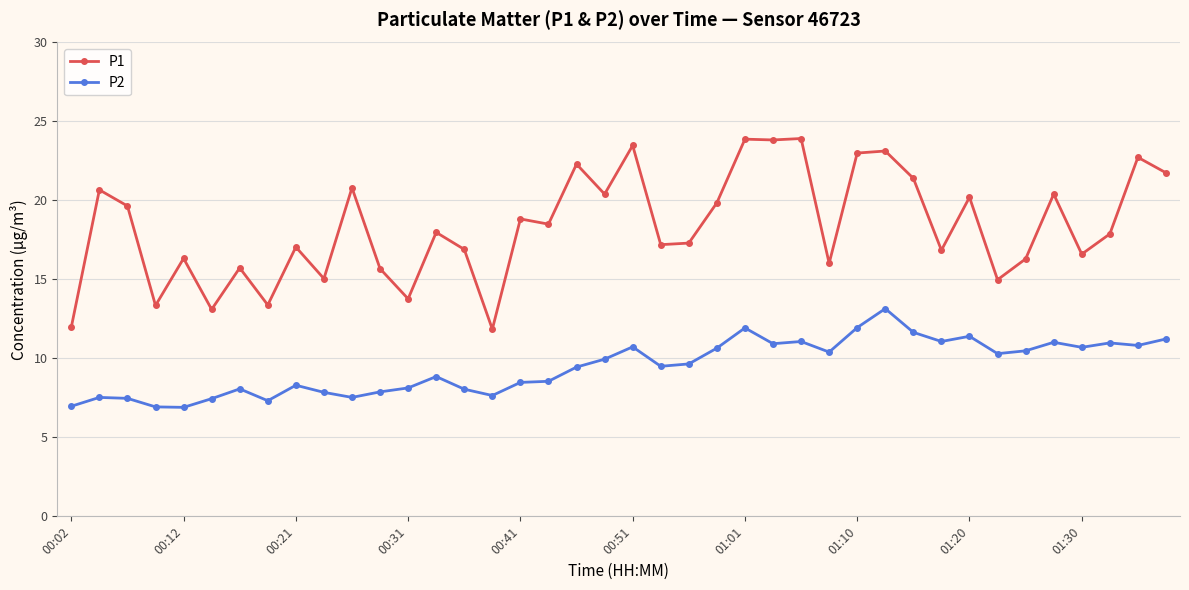

True or false: P1 has more than 2 interior local peaks.

True